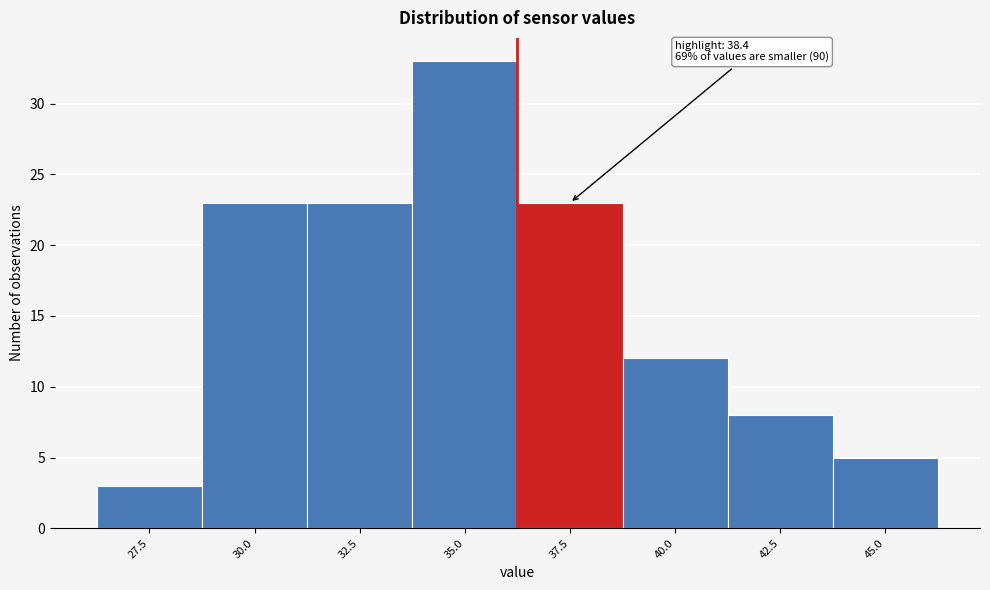

Reading left to right, list all the values displayed in this chart.

3	23	23	33	23	12	8	5